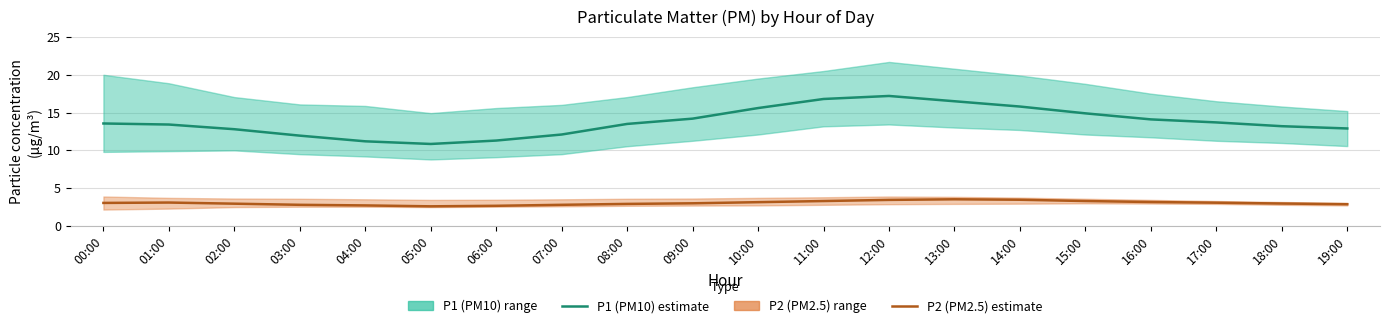

Which series has the widest spread of values?

P1 (PM10) estimate